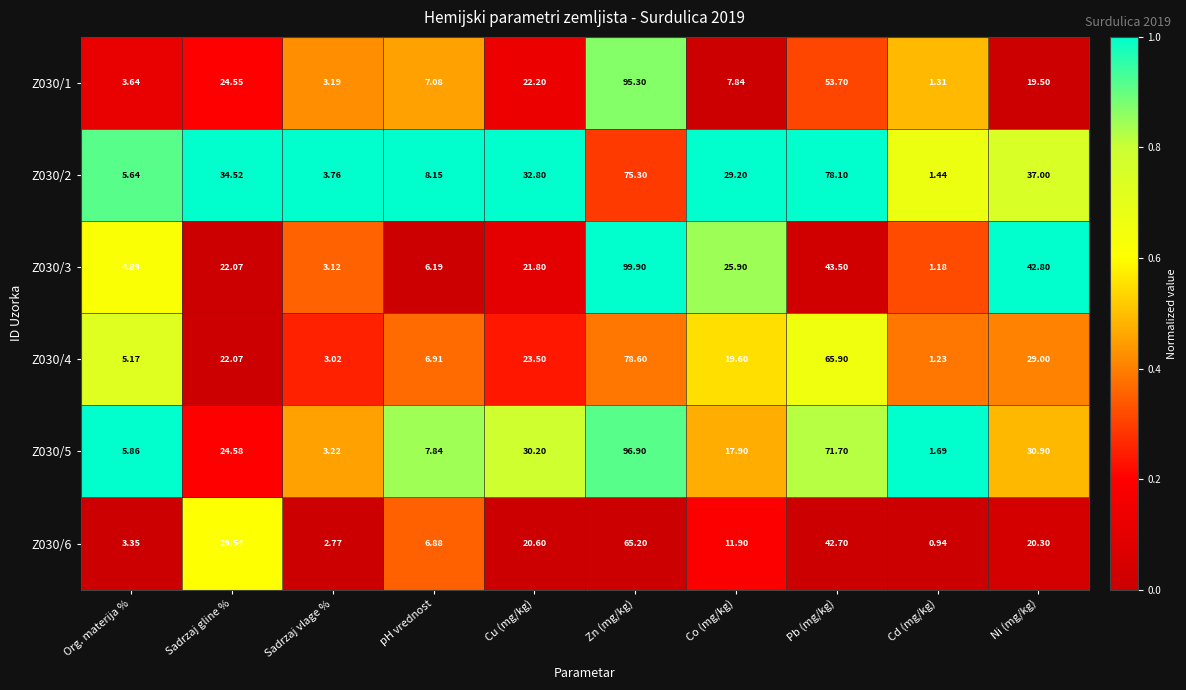

At which label is Z030/1 closest to 48?

Pb (mg/kg)